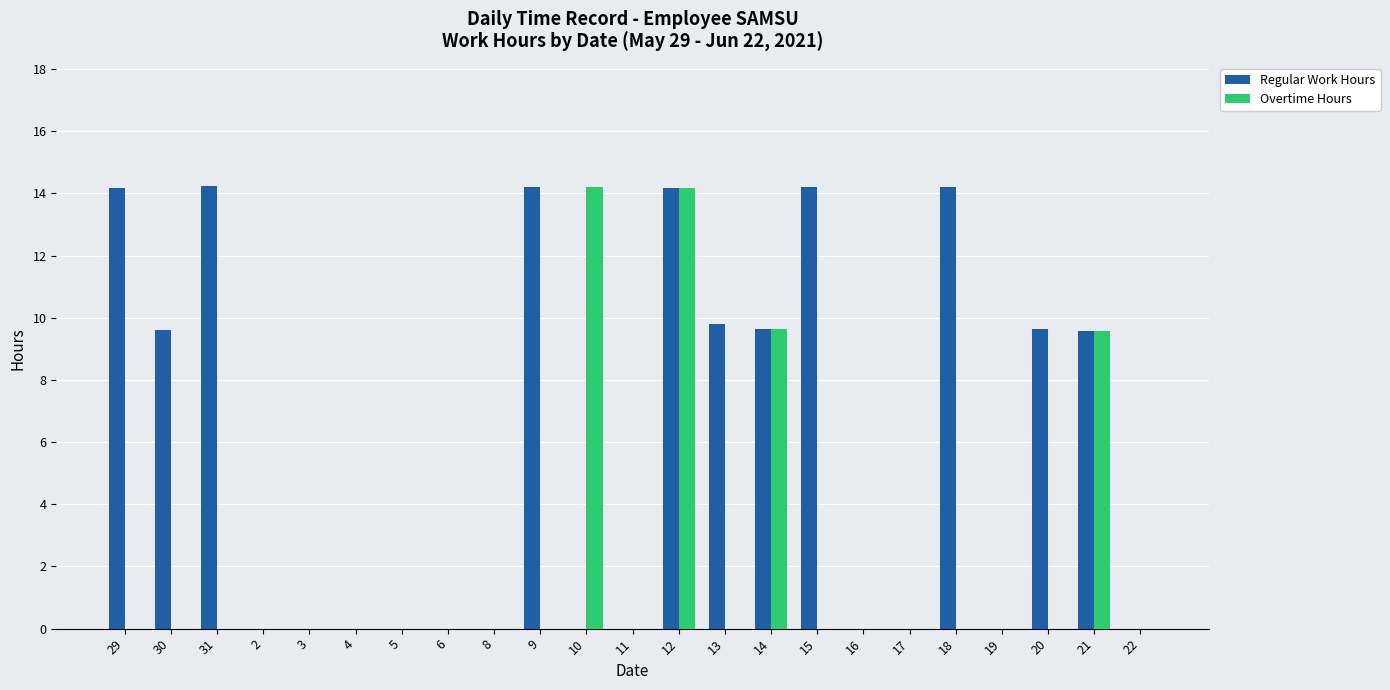

What is the difference between the Overtime Hours values at 21 and 13?

9.6